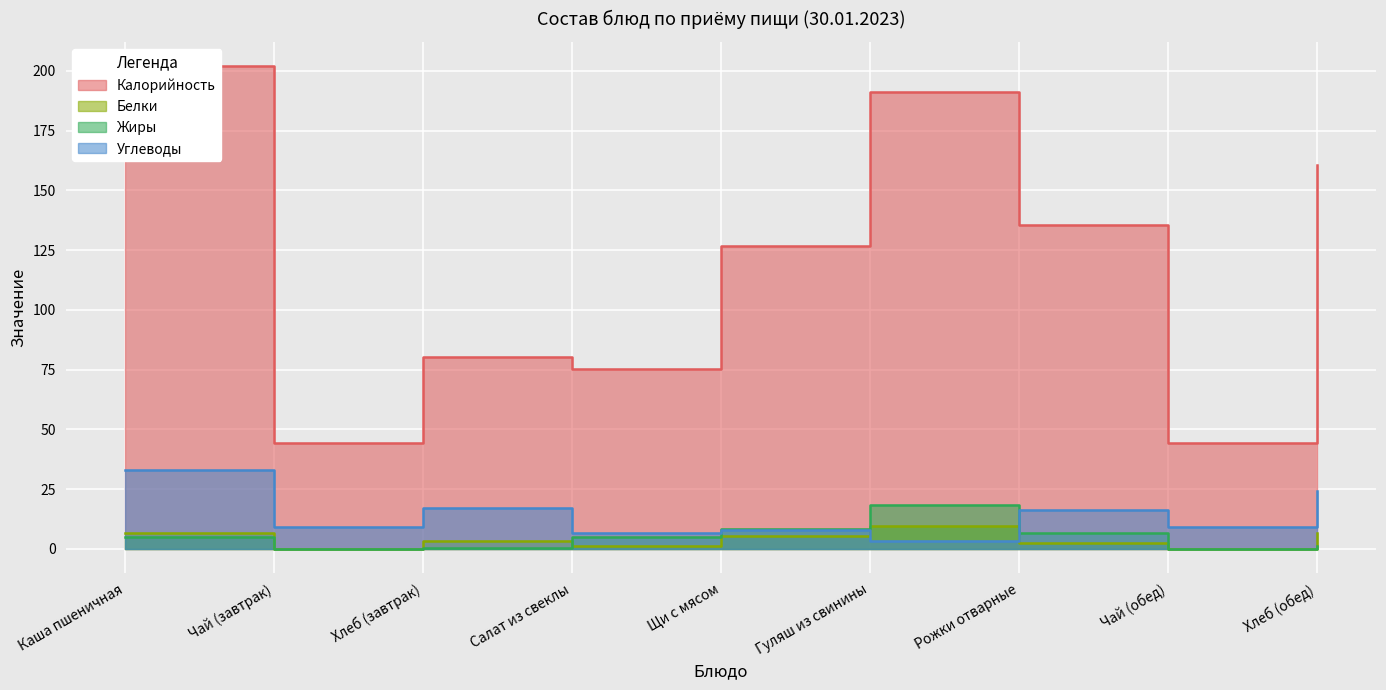

Reading left to right, what are all the values shown in this chart?

Калорийность: 202.0	44.4	80.4	75.1	126.8	191.3	135.7	44.4	160.8
Белки: 6.6	0.1	3.2	1.1	5.4	9.4	2.5	0.1	6.4
Жиры: 4.7	0.0	0.5	4.9	8.2	18.5	6.8	0.0	1.0
Углеводы: 33.2	9.3	17.1	6.7	8.0	3.4	16.3	9.3	24.2